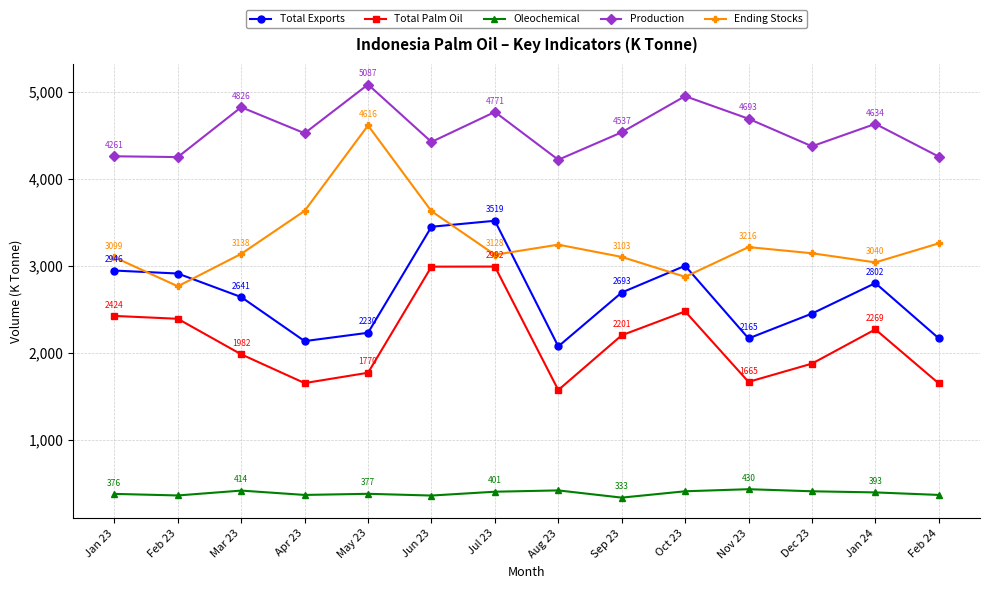

What is the label of the 9th point from the right?

Jun 23